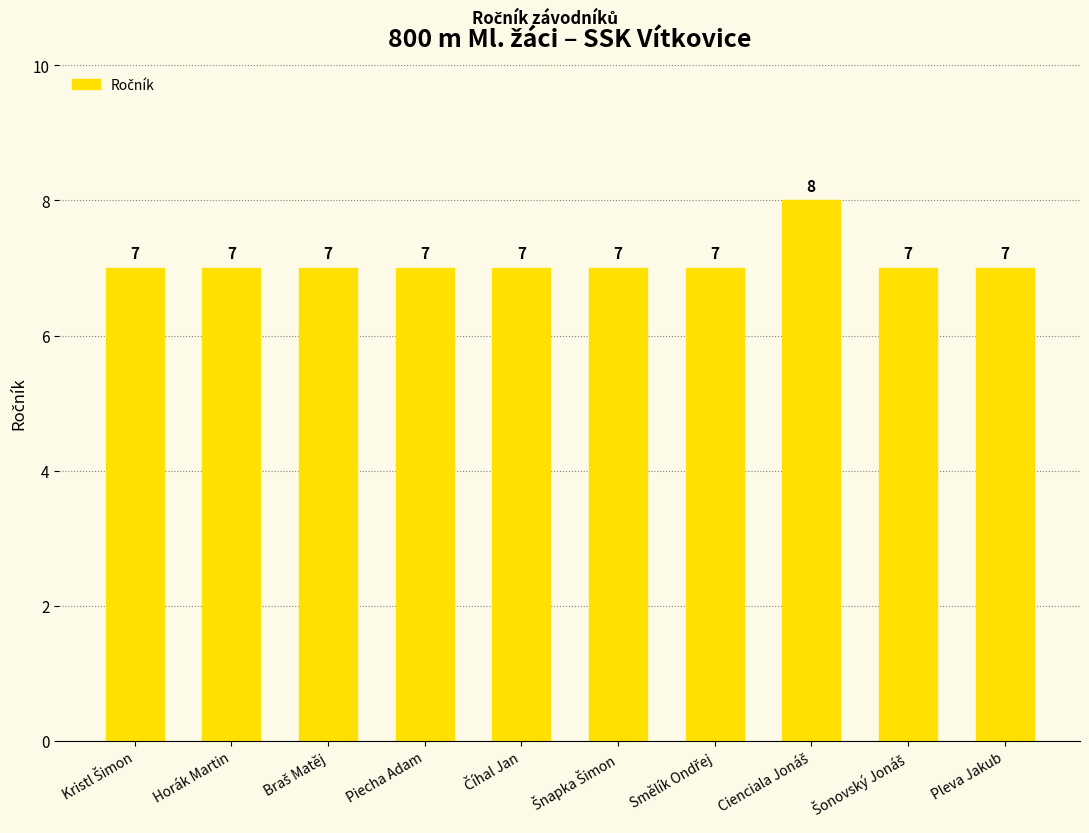

Reading left to right, what are all the values shown in this chart?

7	7	7	7	7	7	7	8	7	7